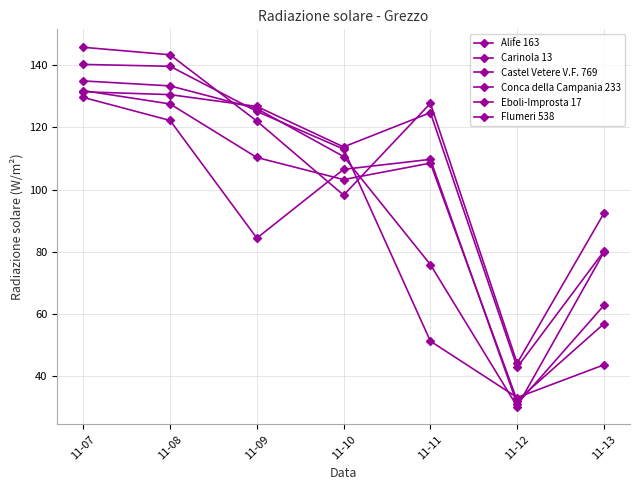

Between 11-11 and 11-09, which is larger?

11-11